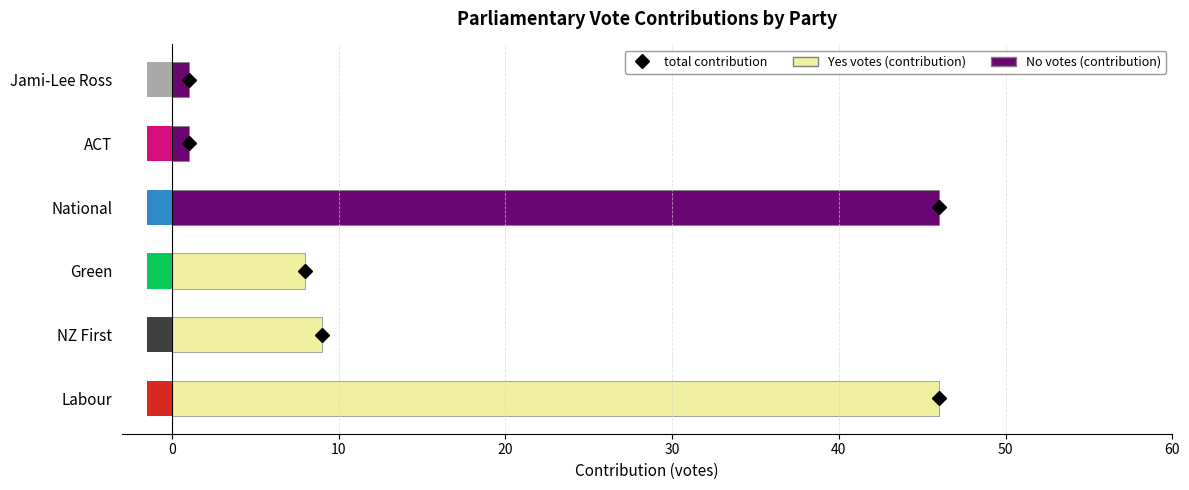

True or false: No votes (contribution) has a value of 0 at NZ First.

True